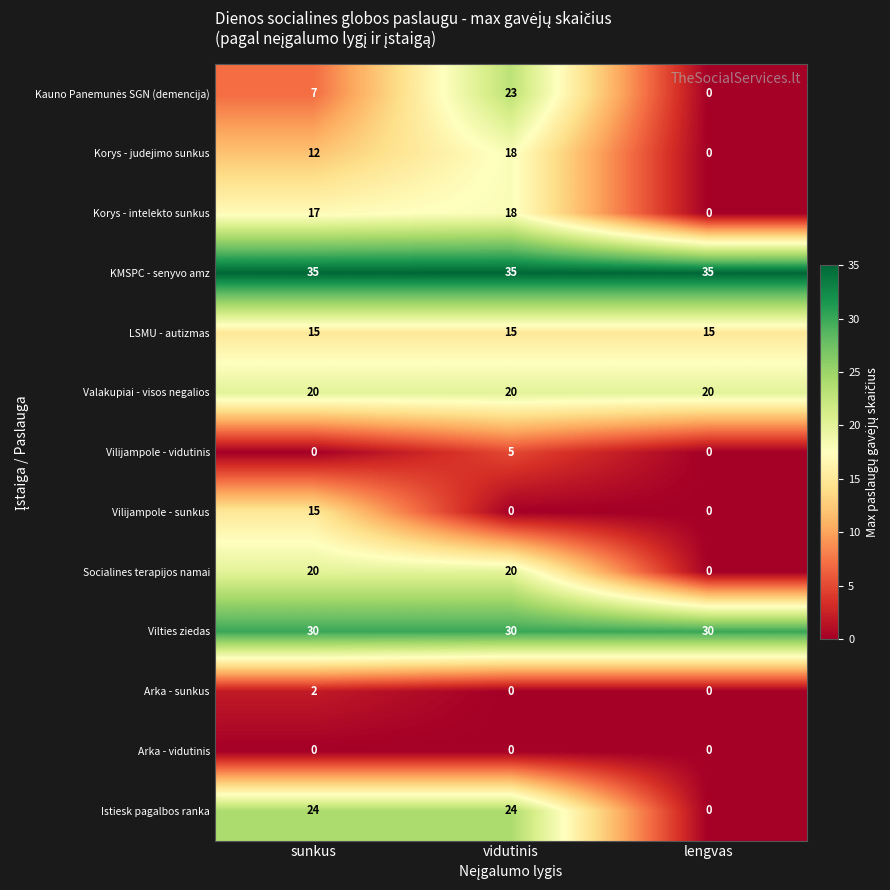

Which category has the highest value in the Korys - judejimo sunkus series?

vidutinis